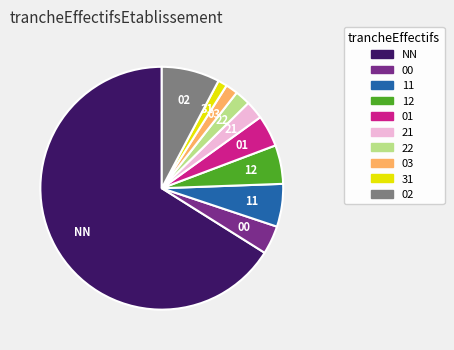

Combined, do 02 and 21 account for over 50%?

No